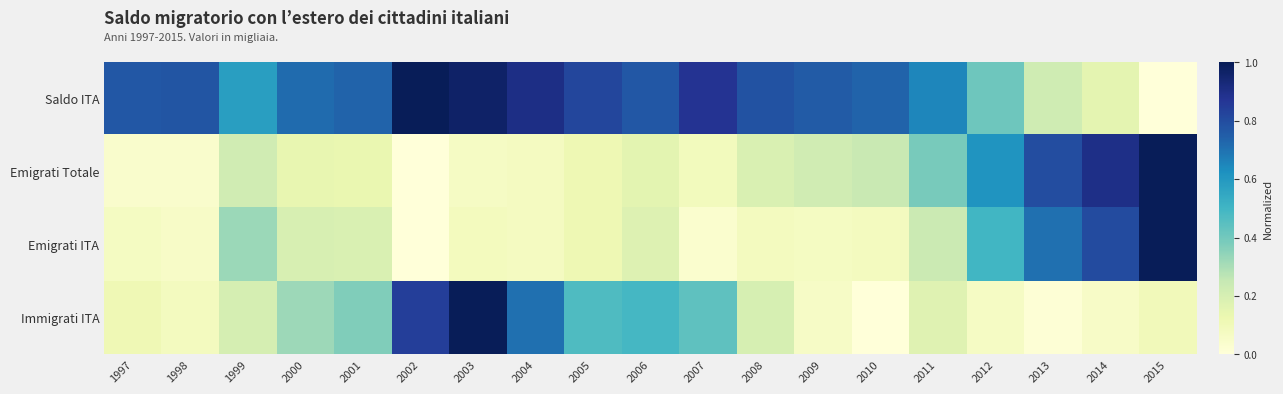

Reading left to right, what are all the values shown in this chart?

Saldo ITA: 1997=0.8	1998=0.8	1999=0.6	2000=0.7	2001=0.7	2002=1.0	2003=1.0	2004=0.9	2005=0.8	2006=0.8	2007=0.9	2008=0.8	2009=0.8	2010=0.7	2011=0.6	2012=0.4	2013=0.2	2014=0.2	2015=0.0
Emigrati Totale: 1997=0.0	1998=0.0	1999=0.2	2000=0.1	2001=0.1	2002=0.0	2003=0.1	2004=0.1	2005=0.1	2006=0.2	2007=0.1	2008=0.2	2009=0.2	2010=0.2	2011=0.4	2012=0.6	2013=0.8	2014=0.9	2015=1.0
Emigrati ITA: 1997=0.1	1998=0.1	1999=0.3	2000=0.2	2001=0.2	2002=0.0	2003=0.1	2004=0.1	2005=0.1	2006=0.2	2007=0.0	2008=0.1	2009=0.1	2010=0.1	2011=0.2	2012=0.5	2013=0.7	2014=0.8	2015=1.0
Immigrati ITA: 1997=0.1	1998=0.1	1999=0.2	2000=0.3	2001=0.4	2002=0.8	2003=1.0	2004=0.7	2005=0.5	2006=0.5	2007=0.4	2008=0.2	2009=0.1	2010=0.0	2011=0.2	2012=0.1	2013=0.0	2014=0.1	2015=0.1